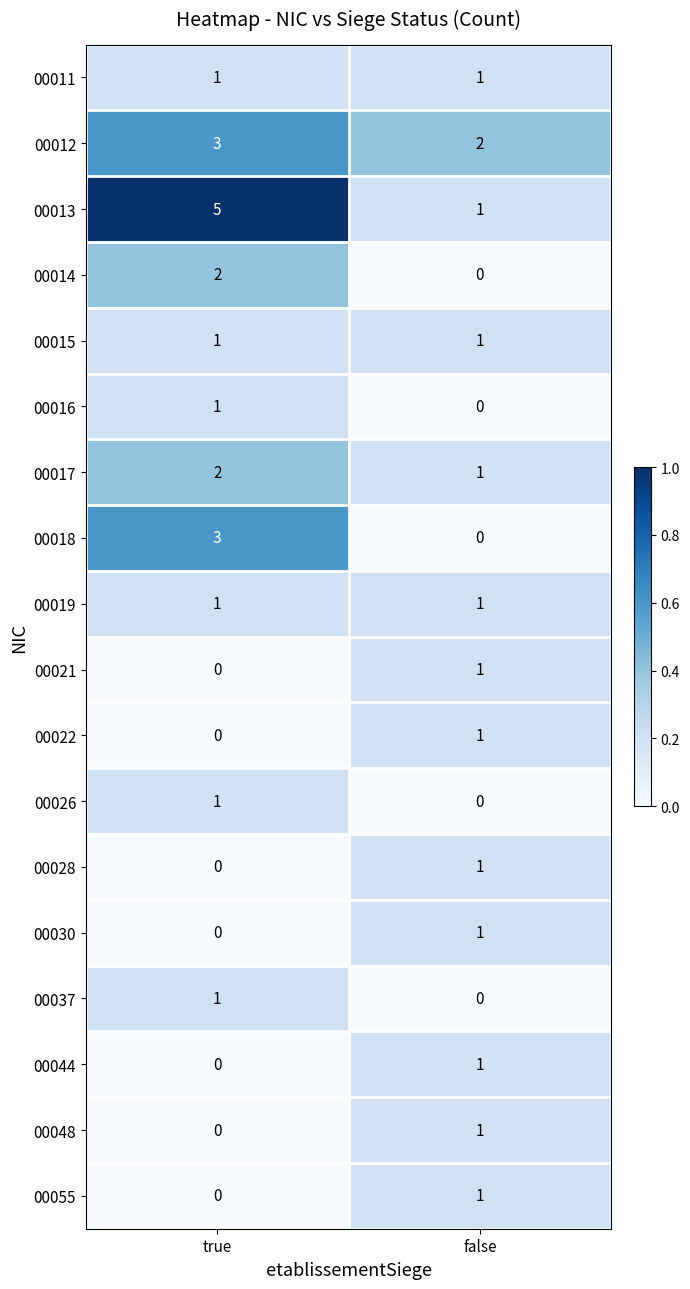

What is the total value across all series at true?

21